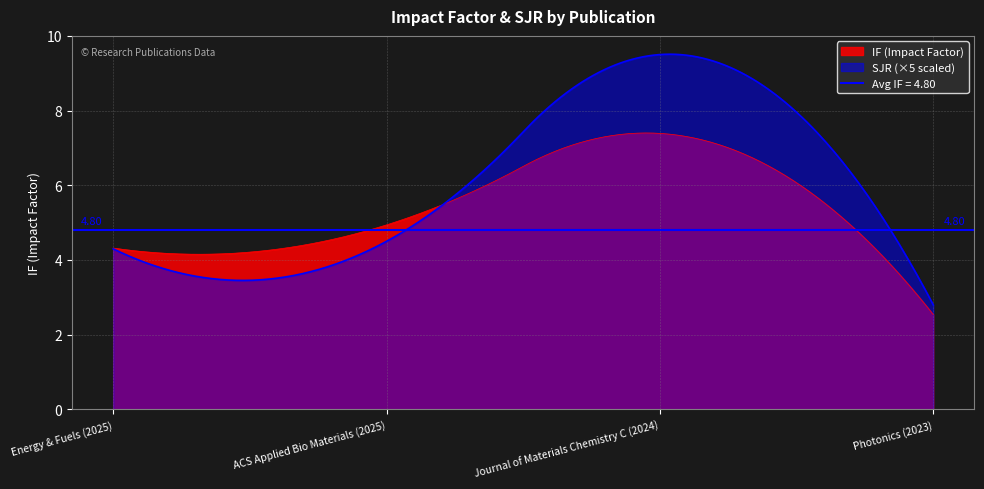

What is the approximate value of SJR at Energy & Fuels (2025)?

0.9